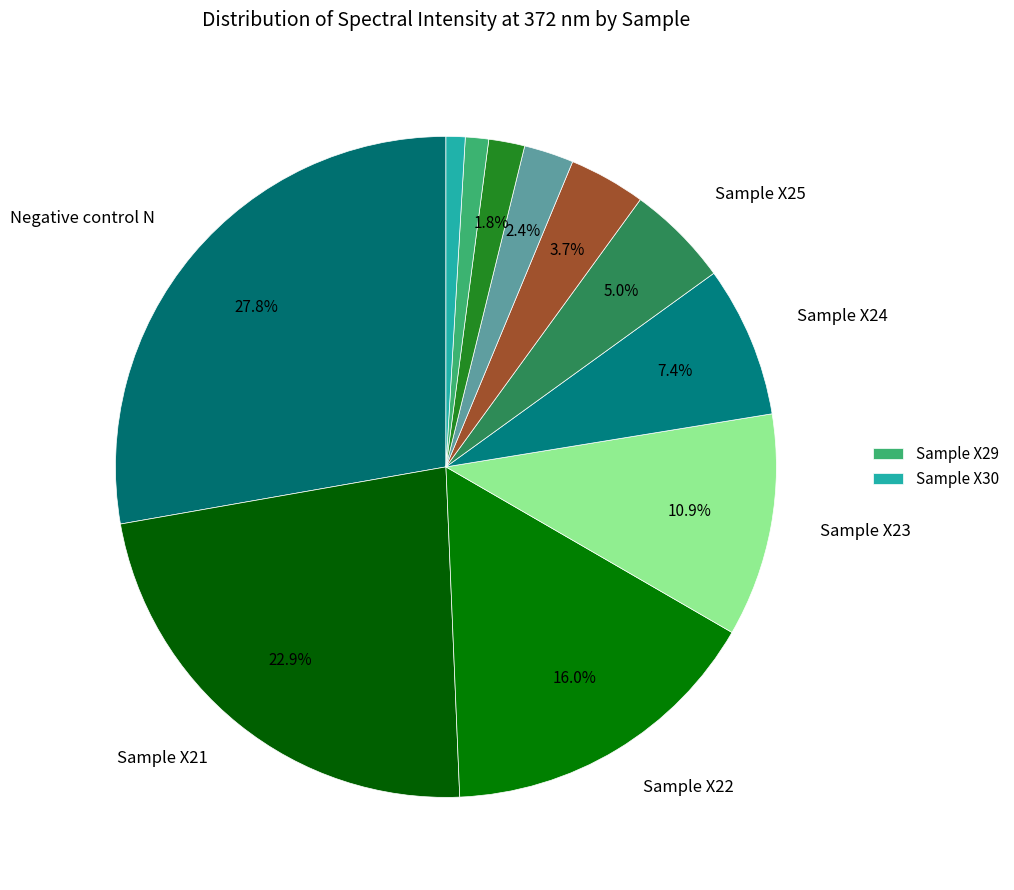

Count the number of slices in the pie.

11